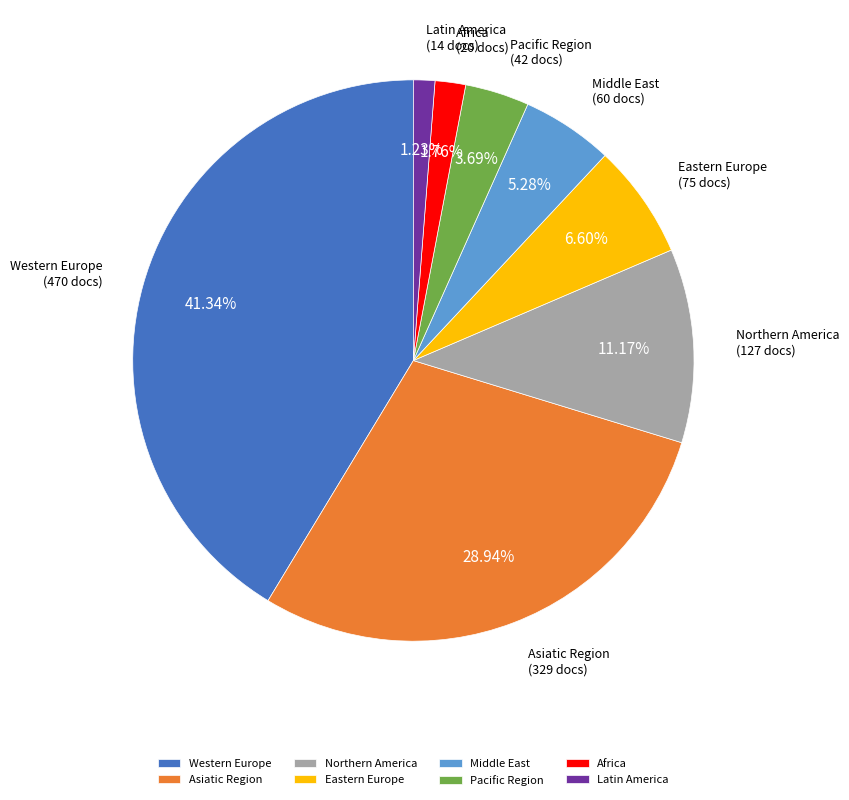

Is Latin America the majority of the pie?

No